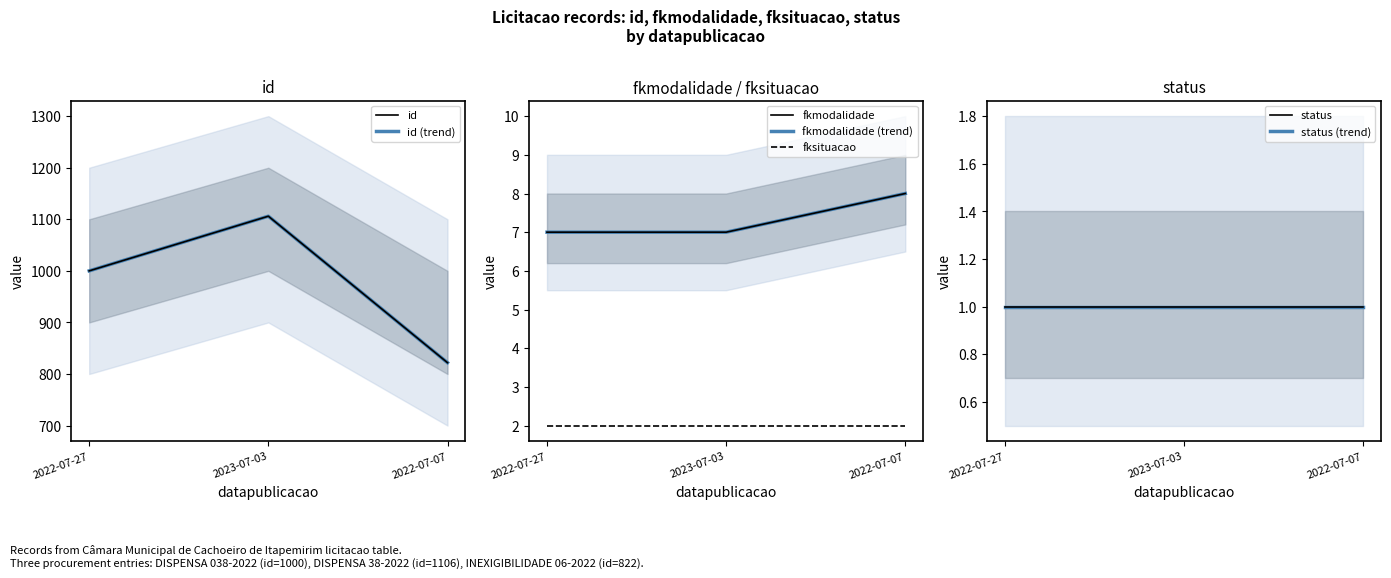

Which series has the widest spread of values?

id